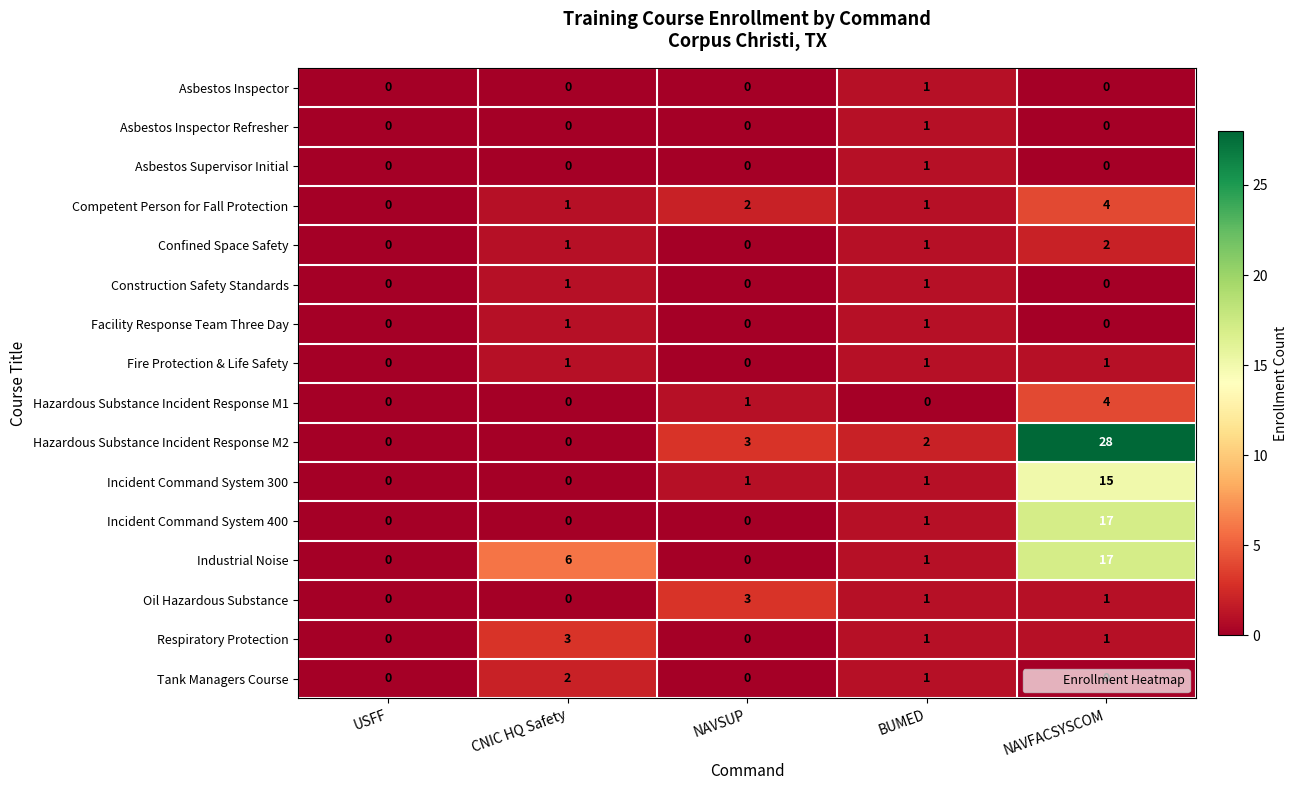

What is the difference between the maximum and second lowest values in the Competent Person for Fall Protection series?

3